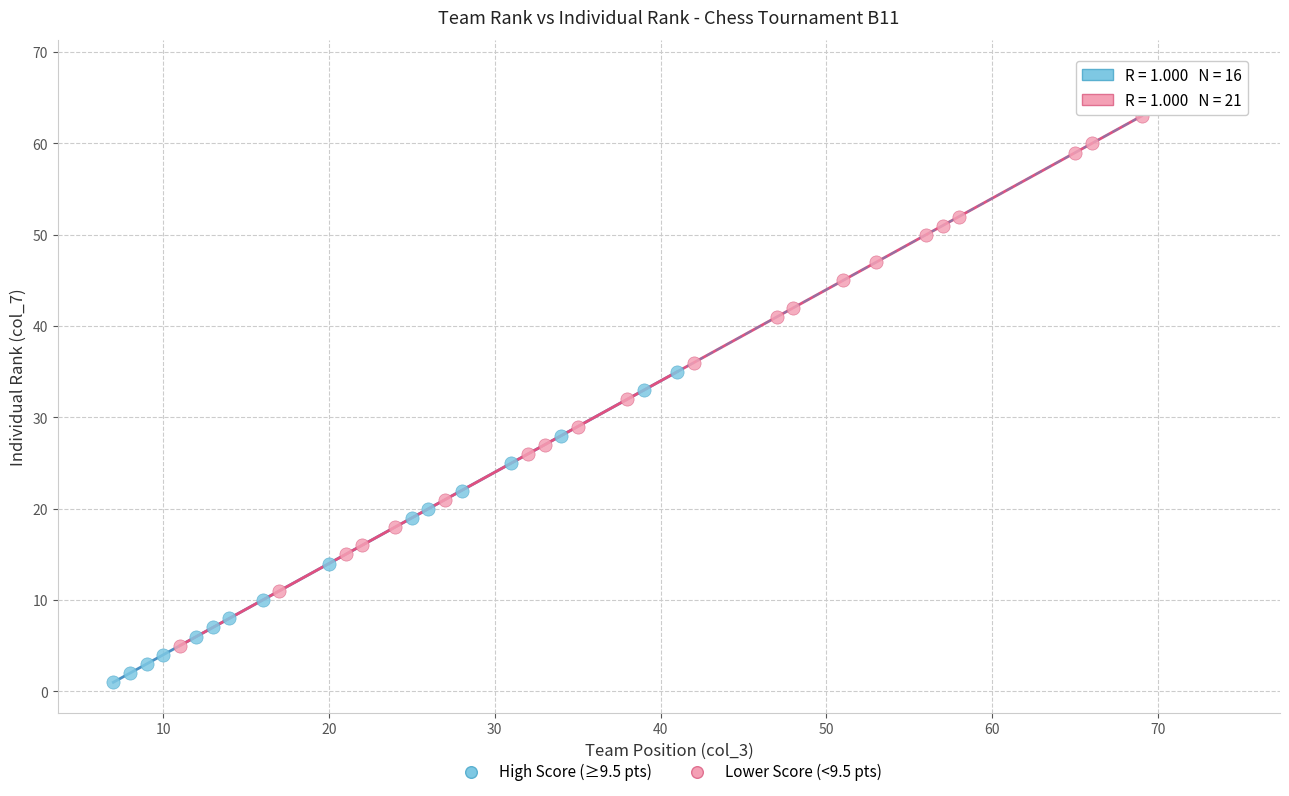

Which series has the largest Y range (max minus min)?

Lower Score (<9.5 pts)